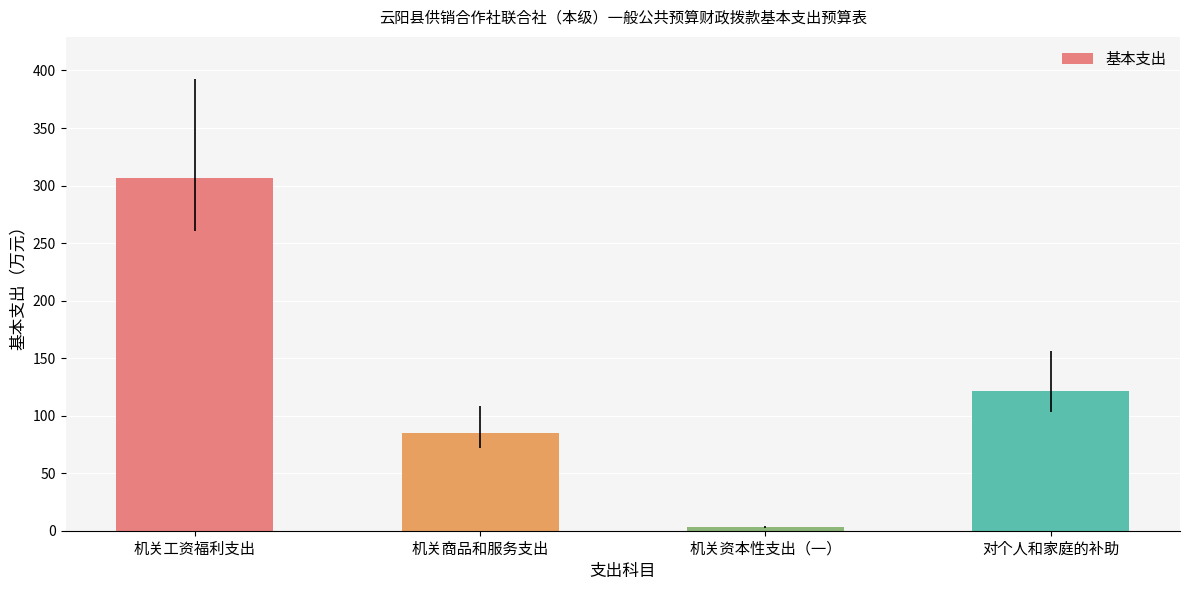

What is the difference between the values at 机关工资福利支出 and 机关资本性支出（一）?

303.6